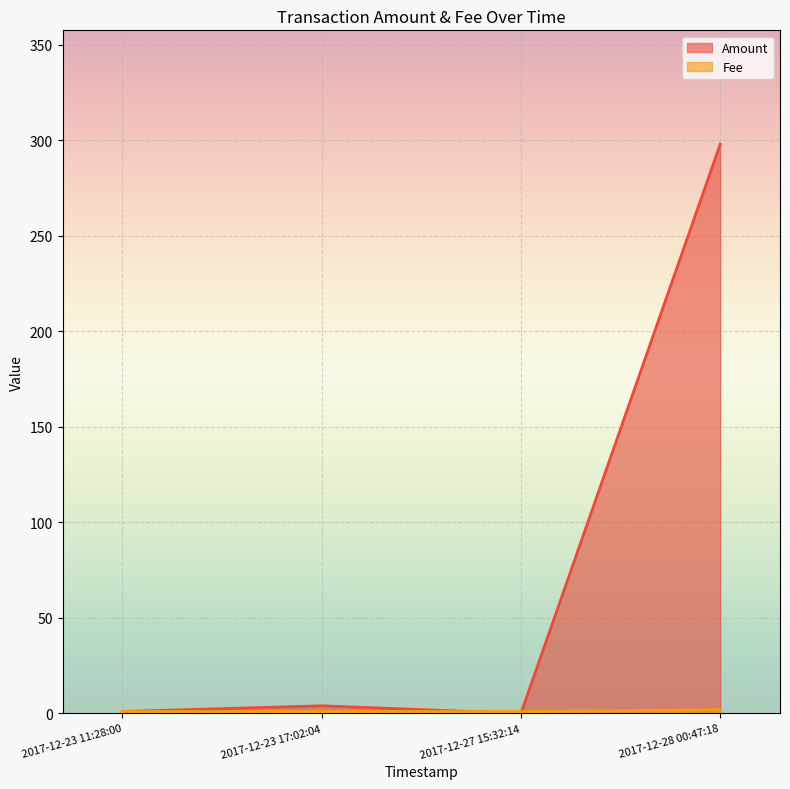

At how many categories does at least one series exceed 27?

1